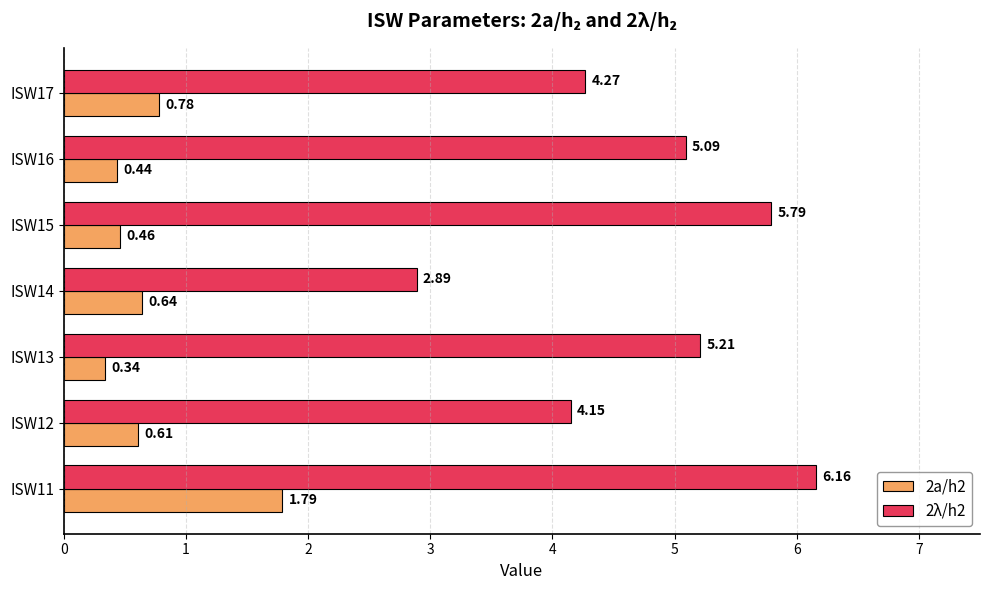

Rank the series by their maximum value, from lowest to highest.

2a/h2, 2λ/h2